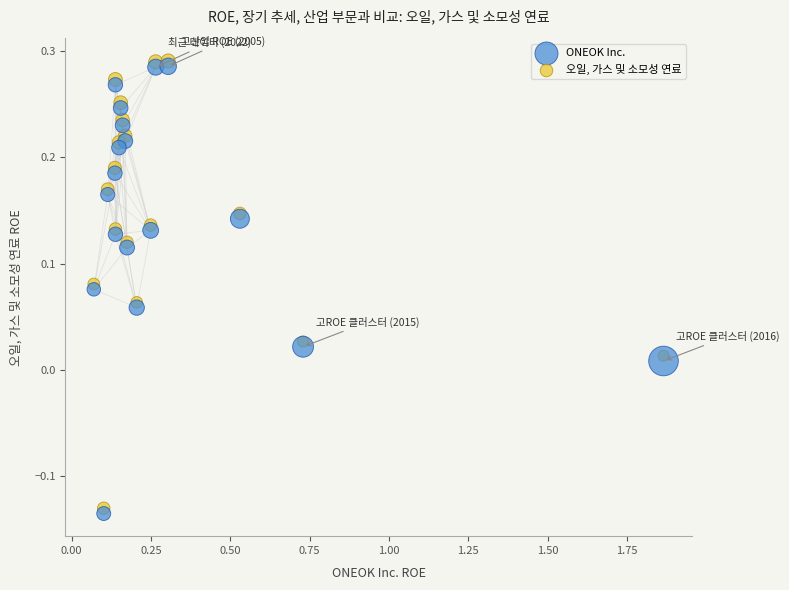

What are all the series names shown in the legend?

ONEOK Inc., 오일, 가스 및 소모성 연료